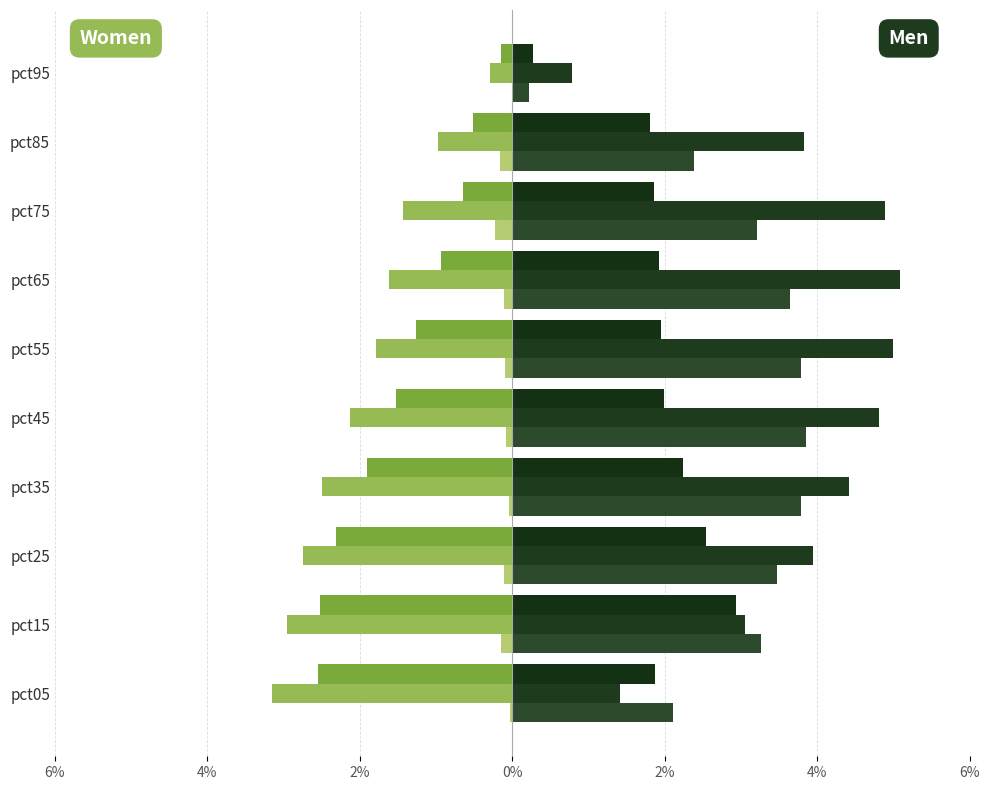

The value of Feb at pct65 is -2.6. True or false?

False